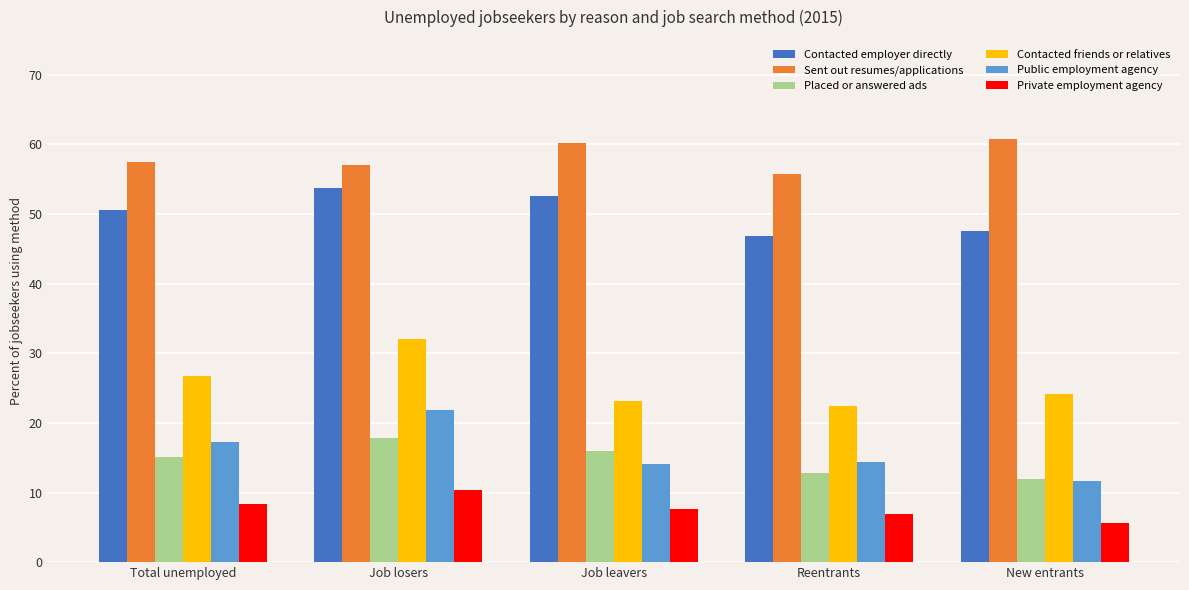

What is the value of the Private employment agency bar at the 1st from the left?

8.3